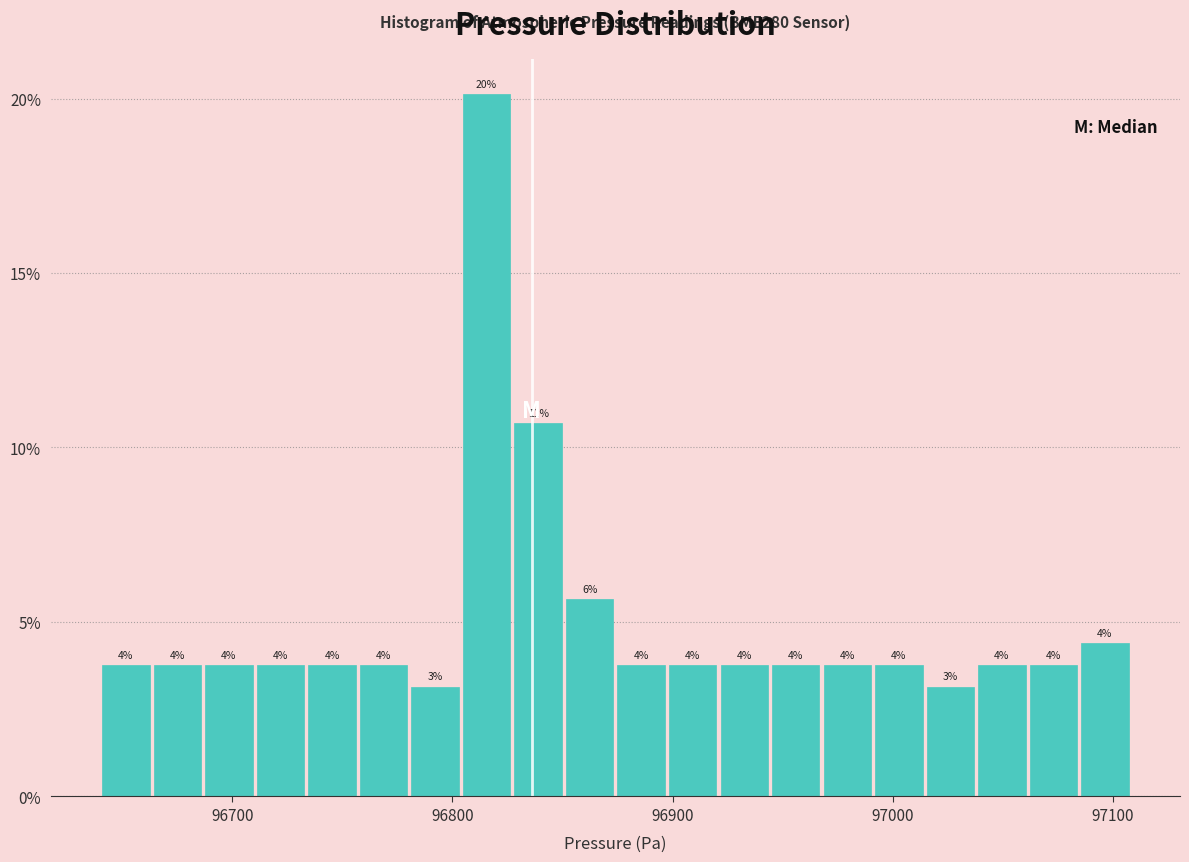

Around what value on the x-axis is the tallest bar? Give the approximate position of its centre, as read against the axis.

96820